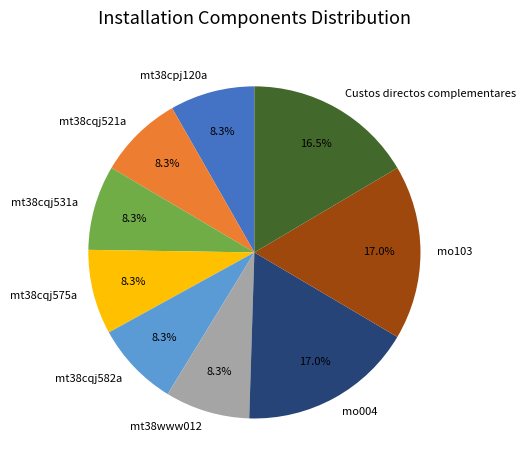

What percentage do mo004 and mt38cqj582a together represent?

25.2%